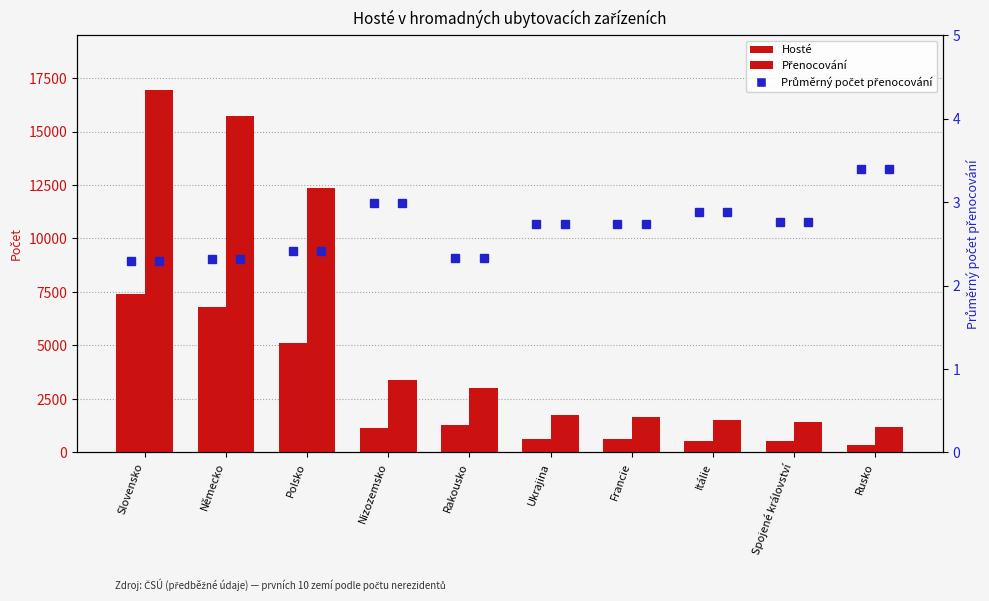

Where is Hosté nearest to the value 3866?

Polsko